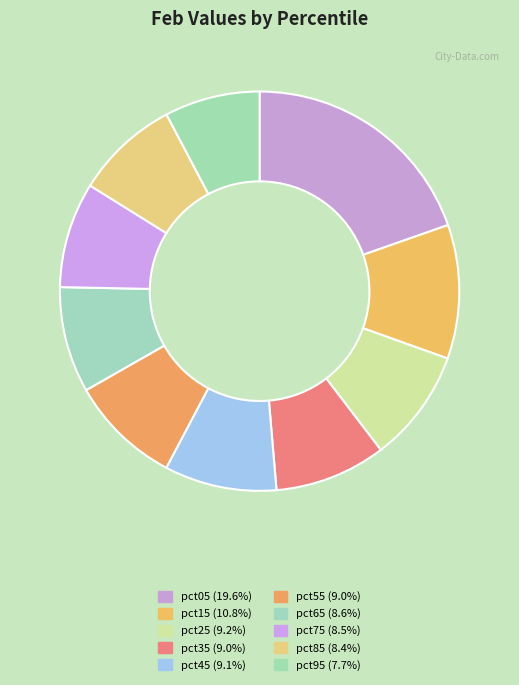

True or false: pct55 accounts for 1% of the total.

False